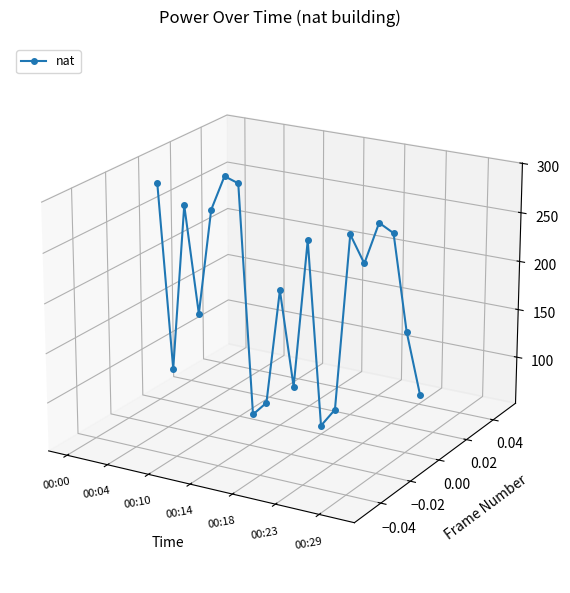

How many points are higher than both their immediate neighbors (excluding endpoints)?

6